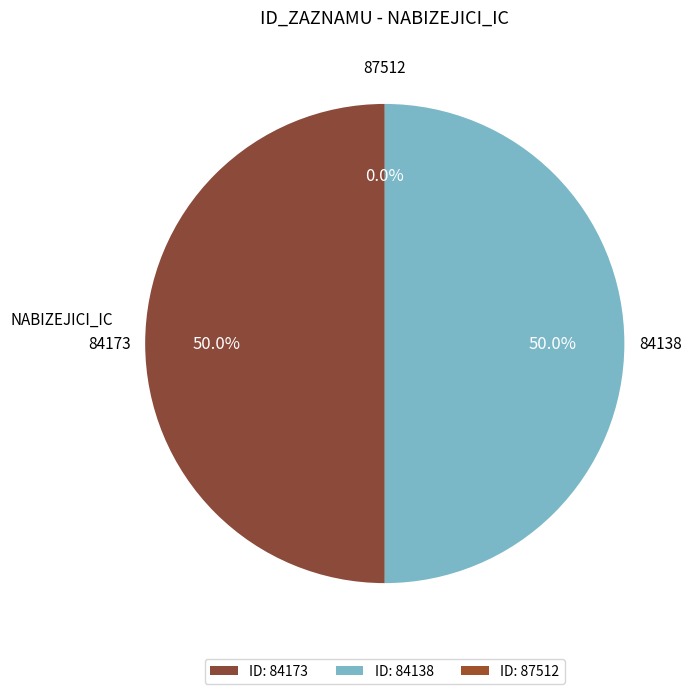

What percentage is NOT represented by 84173?

50.0%